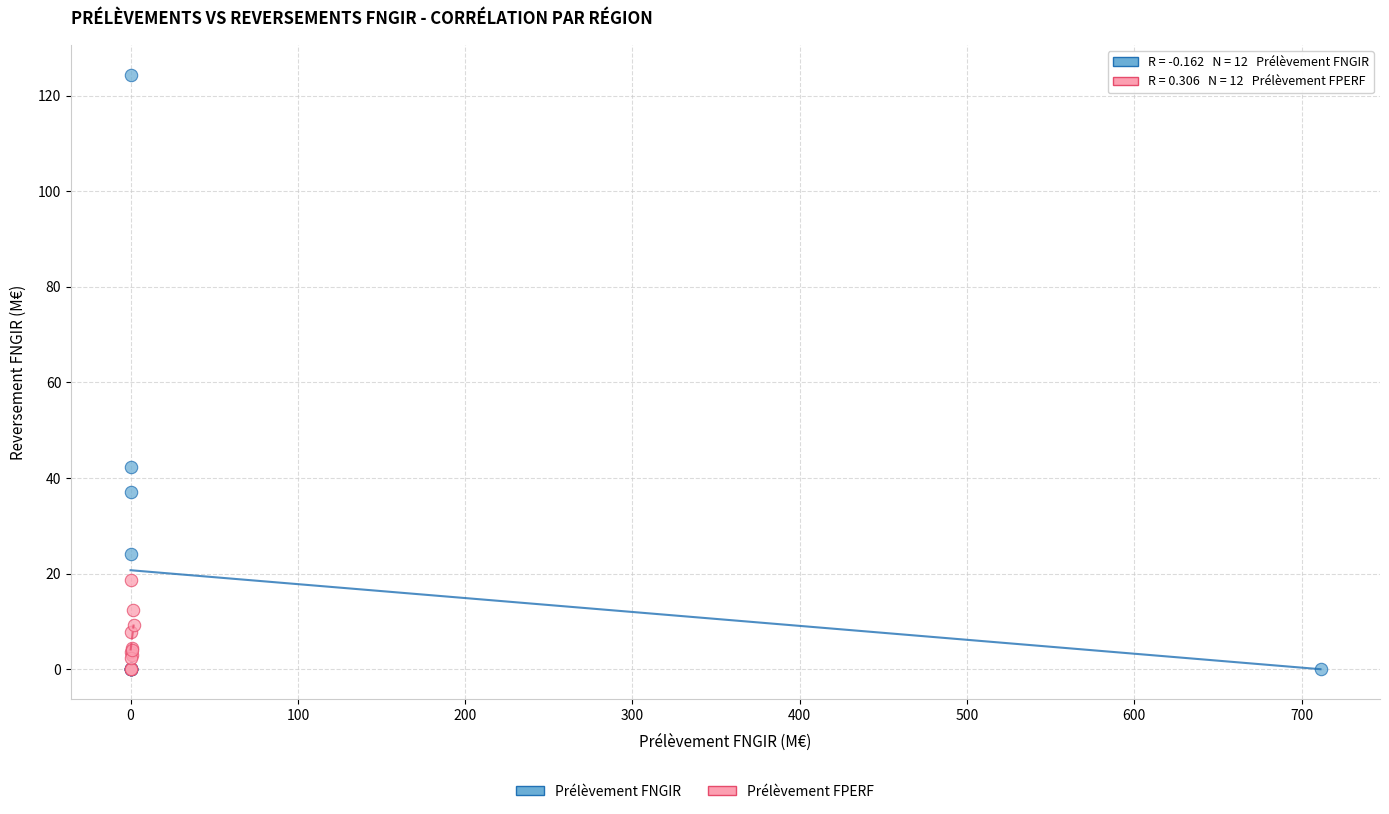

Which series has the widest spread of Y values?

Prélèvement FNGIR